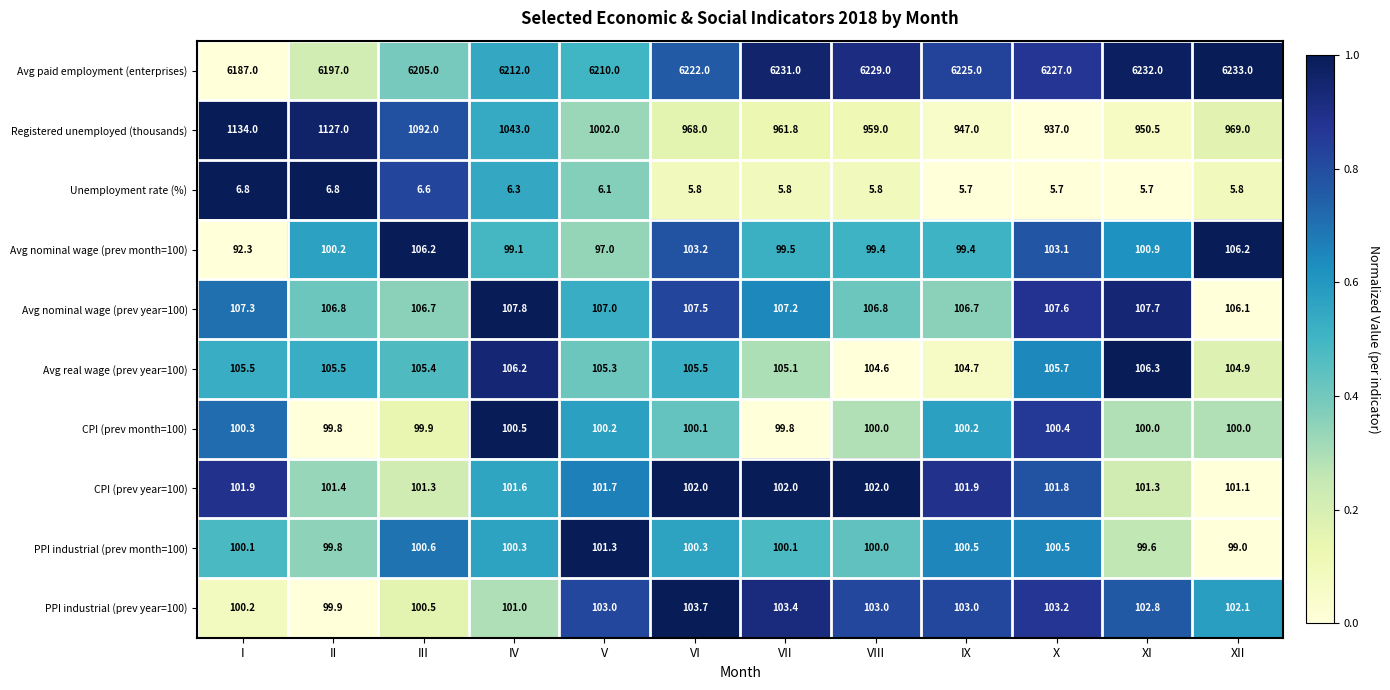

Which label corresponds to the largest value in the chart?

XII